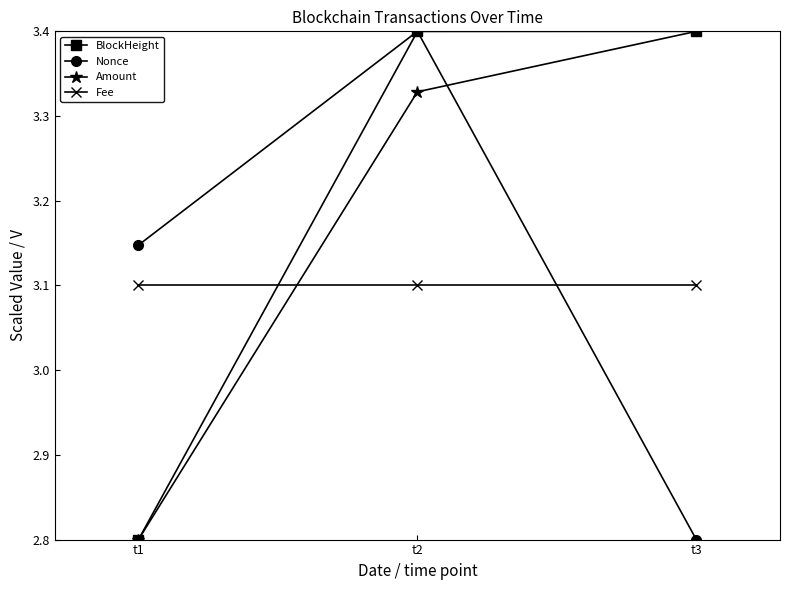

Which series has the largest total across all categories?

BlockHeight